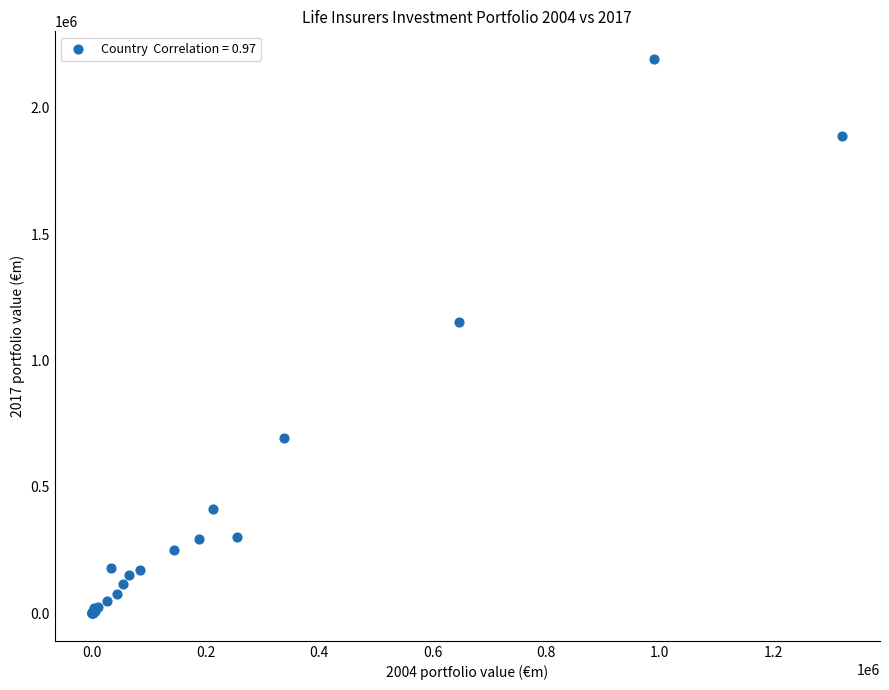

What Y value in the scatter plot is closest to 1096213?

1152744.0